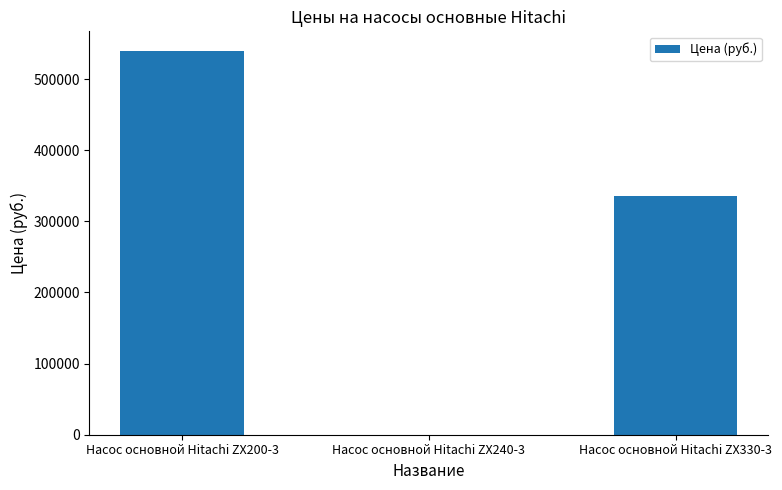

What is the sum of the values at Насос основной Hitachi ZX330-3 and Насос основной Hitachi ZX200-3?

875200